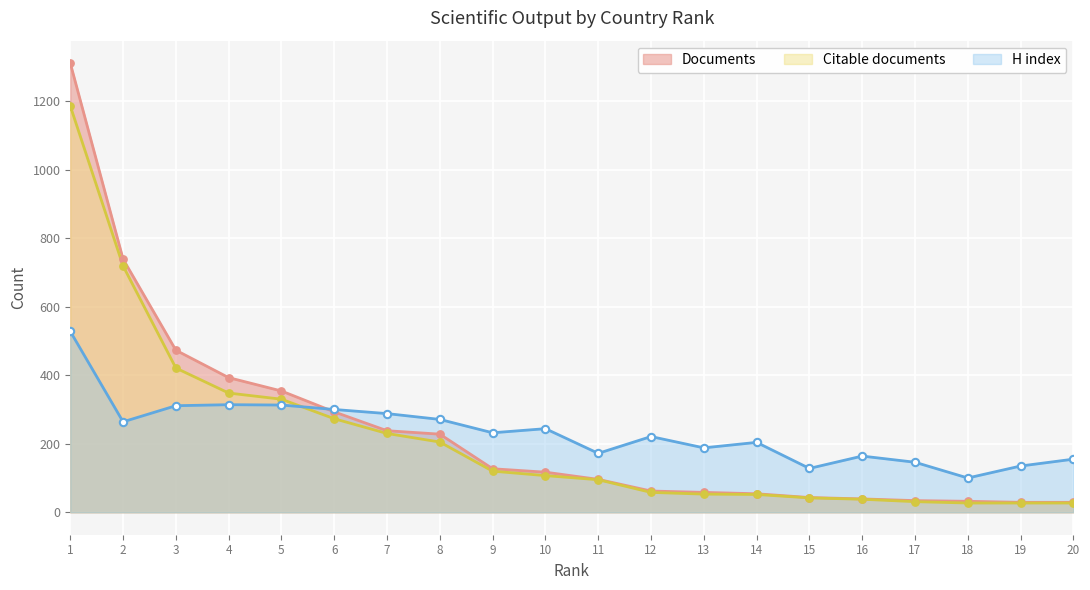

Which series has the widest spread of Y values?

Documents